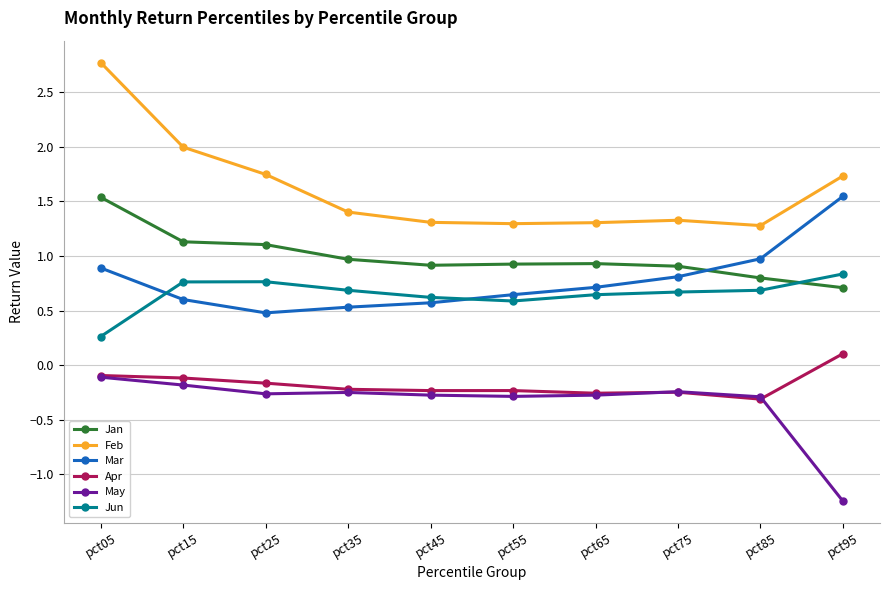

Is it true that Feb equals 1.7 at pct25?

True